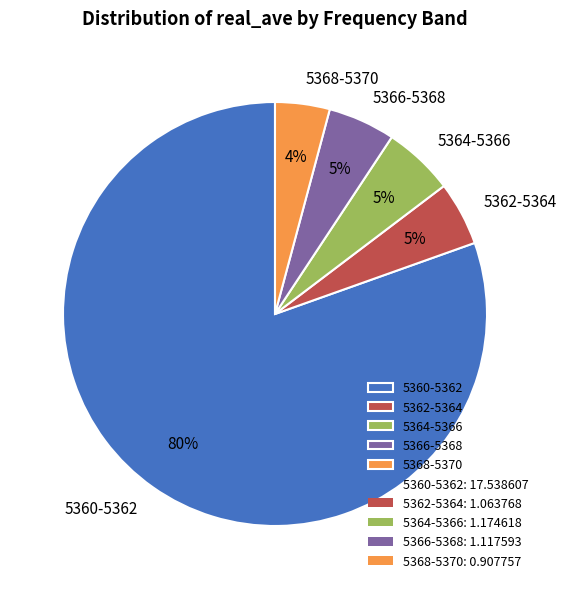

Between 5366-5368 and 5360-5362, which is larger?

5360-5362